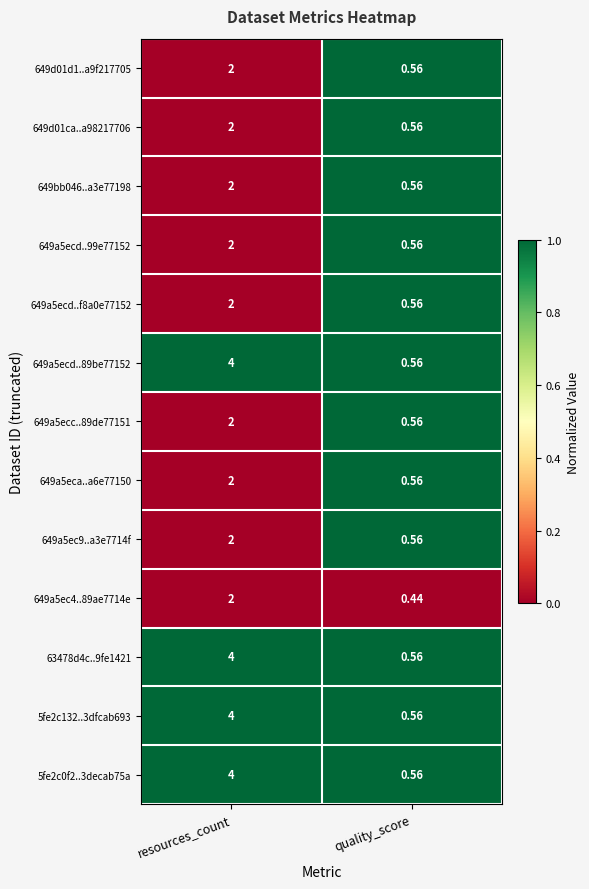

Is the value of 649a5ecd..f8a0e77152 at quality_score greater than the value of 649a5ec4..89ae7714e at quality_score?

Yes